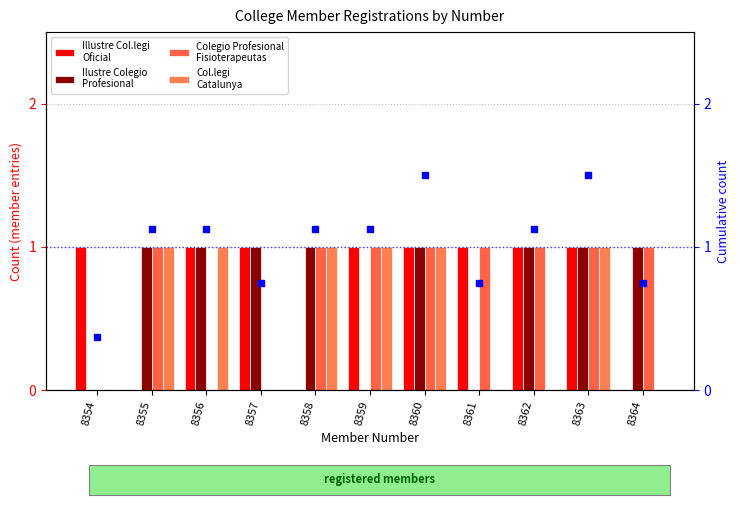

What is the value of the Ilustre Colegio
Profesional bar at the 10th from the left?

1.0